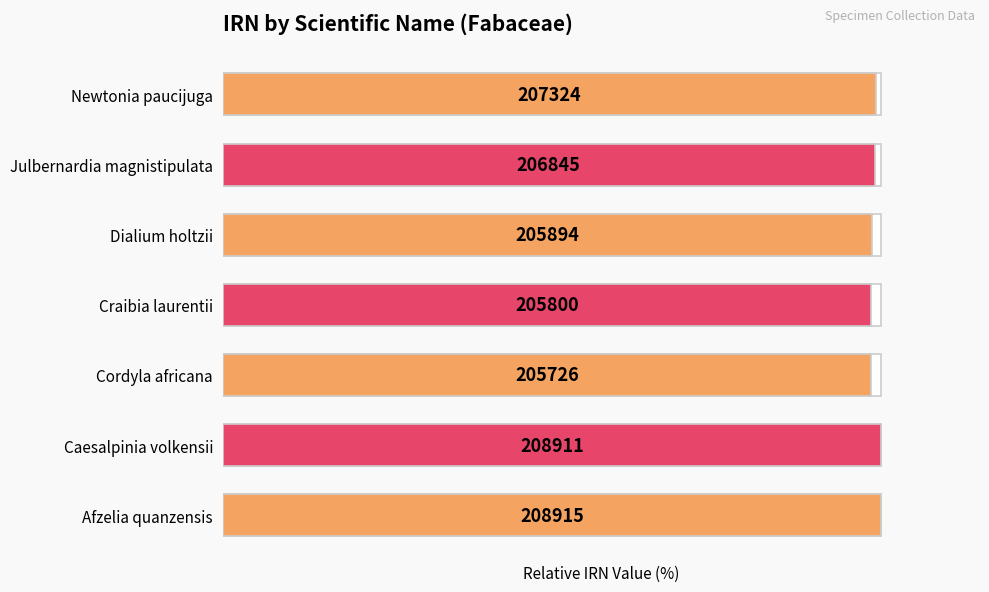

Count the number of categories in the chart.

7